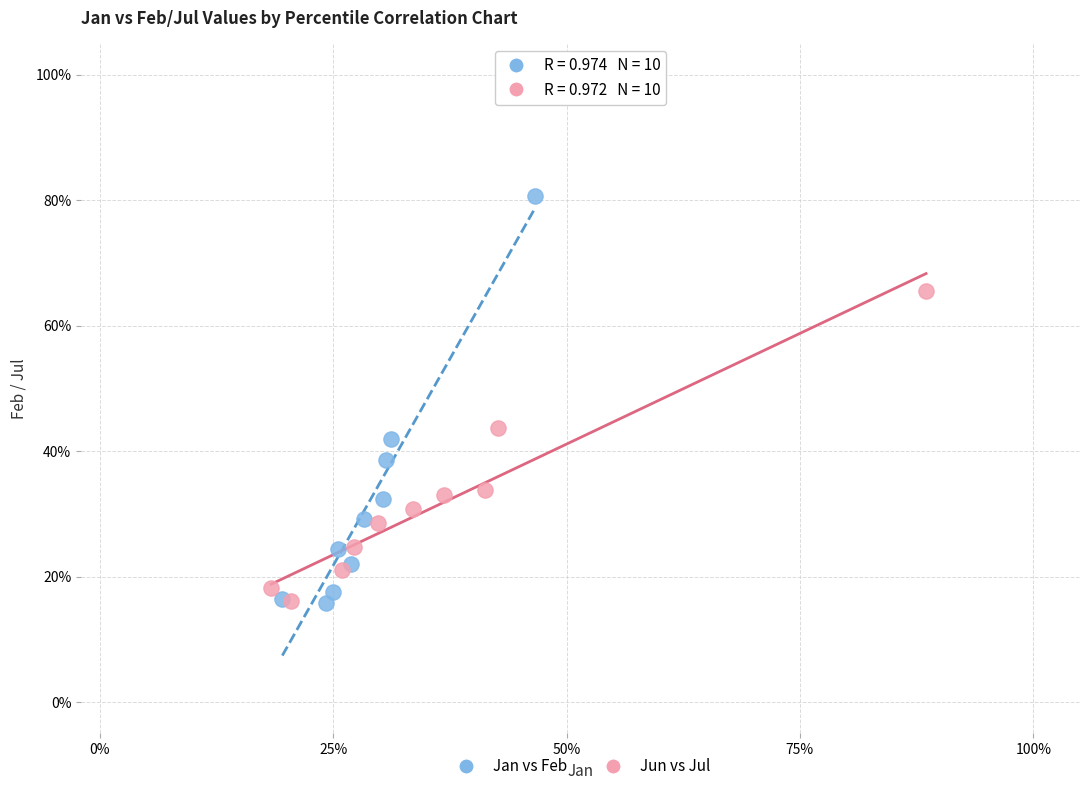

What are all the series names shown in the legend?

Jan vs Feb, Jun vs Jul